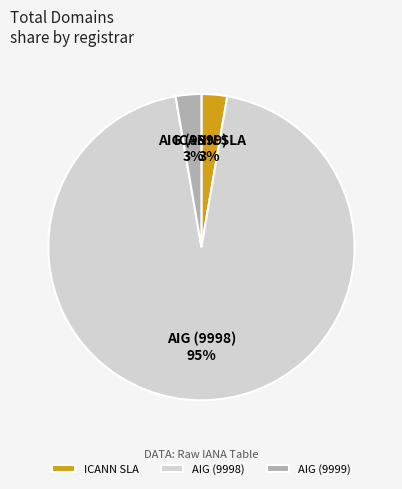

To the nearest percent, what is the average slice percentage?

33%